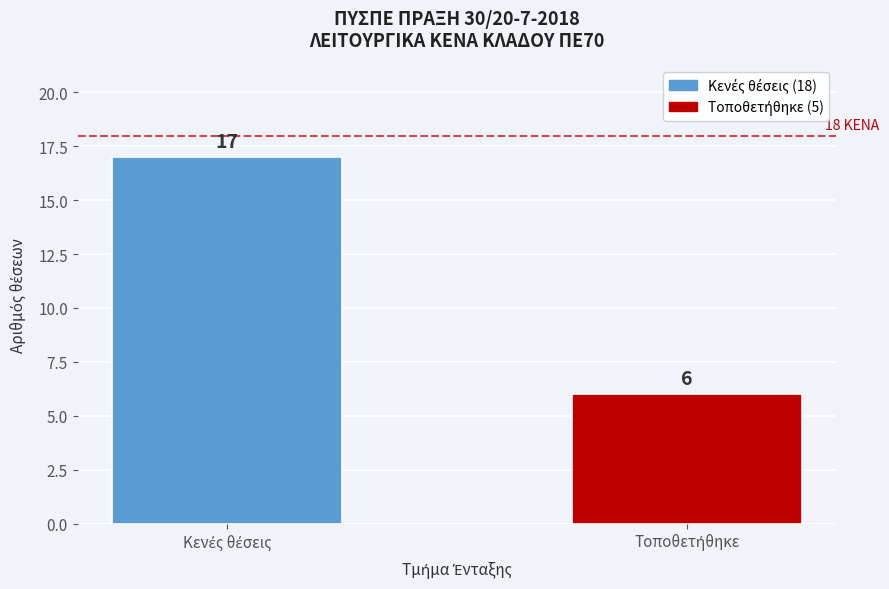

Reading left to right, transcribe all the data shown in this chart.

17	6